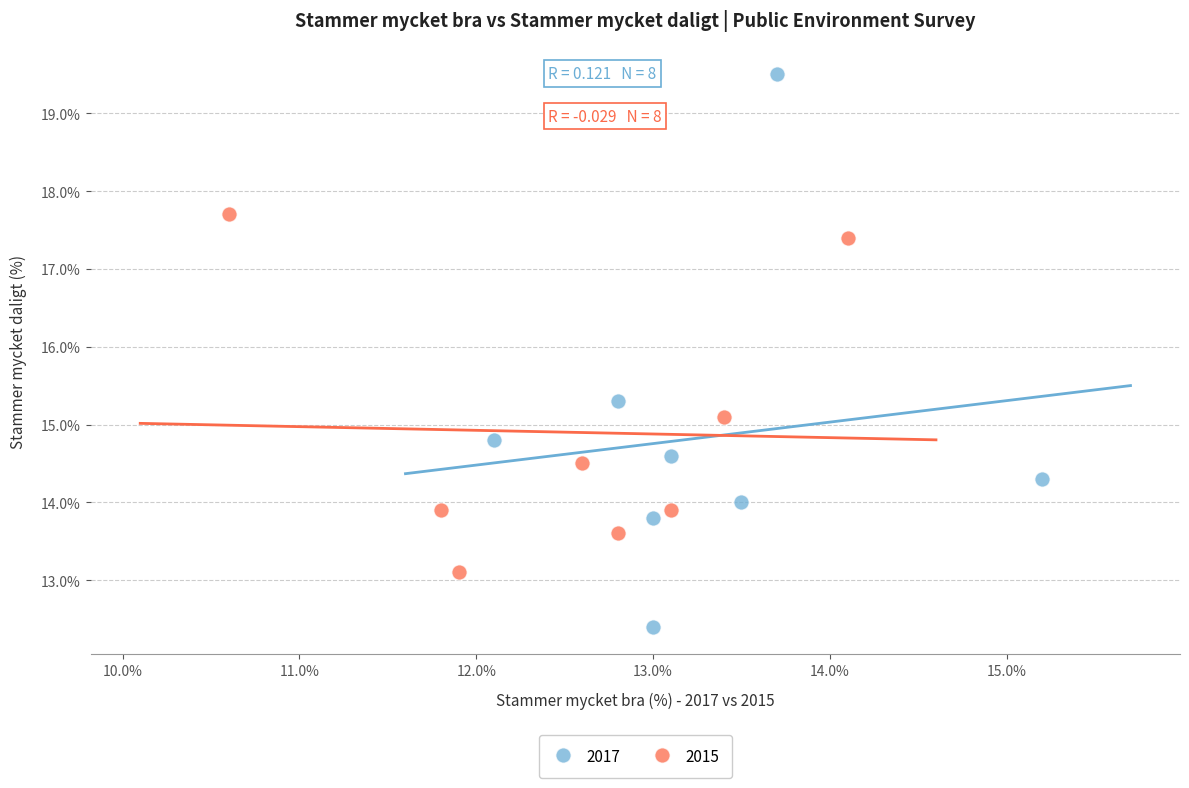

Which series reaches the minimum Y coordinate?

2017